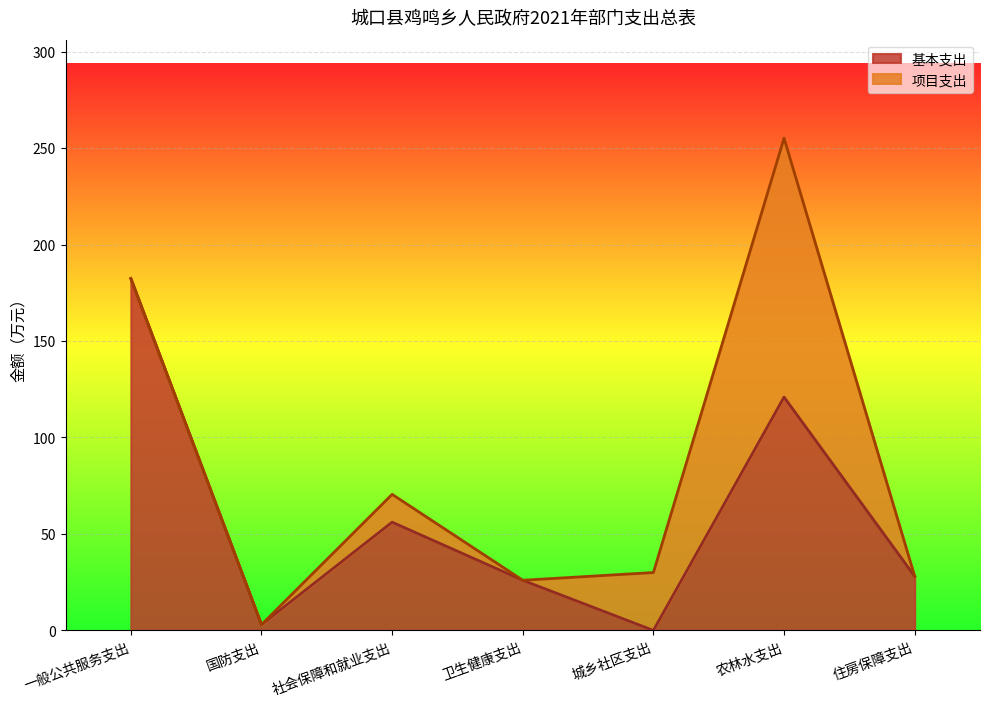

Rank the categories by value from highest to lowest.

一般公共服务支出, 农林水支出, 社会保障和就业支出, 住房保障支出, 卫生健康支出, 国防支出, 城乡社区支出